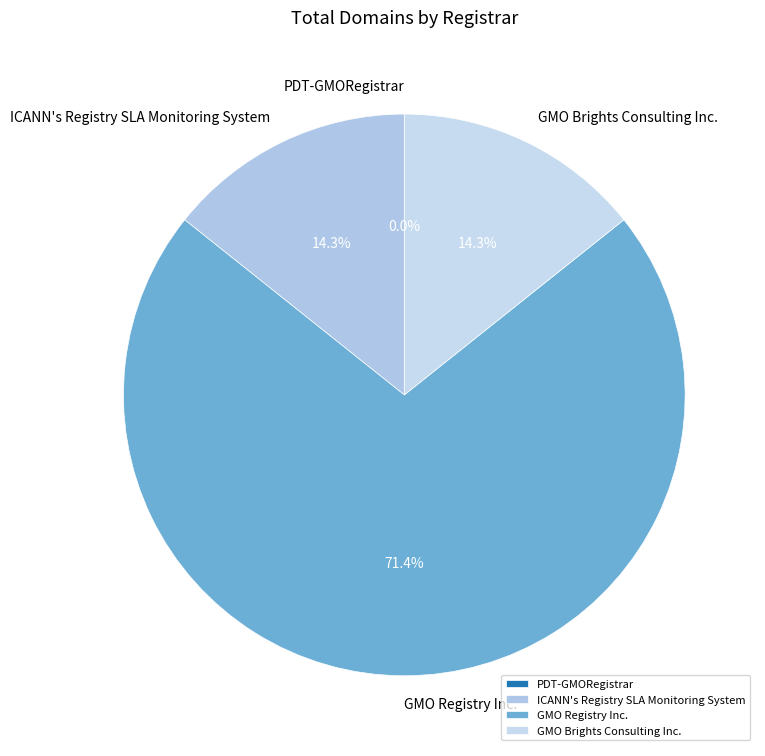

Which category accounts for the majority?

GMO Registry Inc.